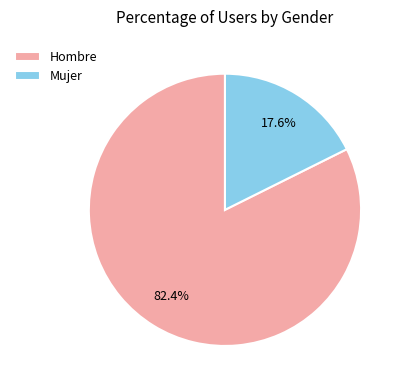

Is Hombre the majority of the pie?

Yes